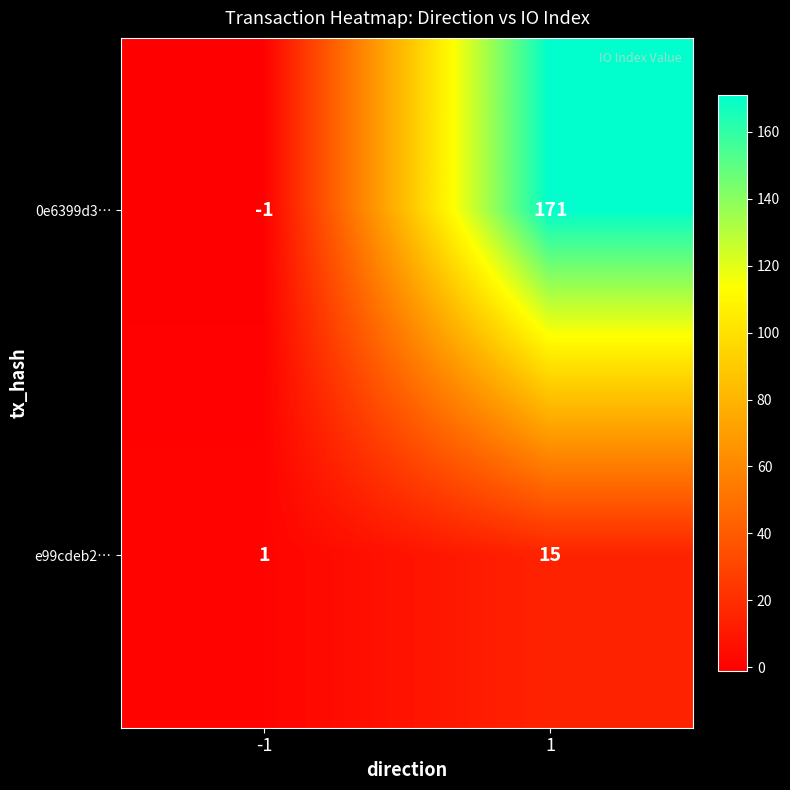

What is the sum of the 0e6399d3… values at -1 and 1?

170